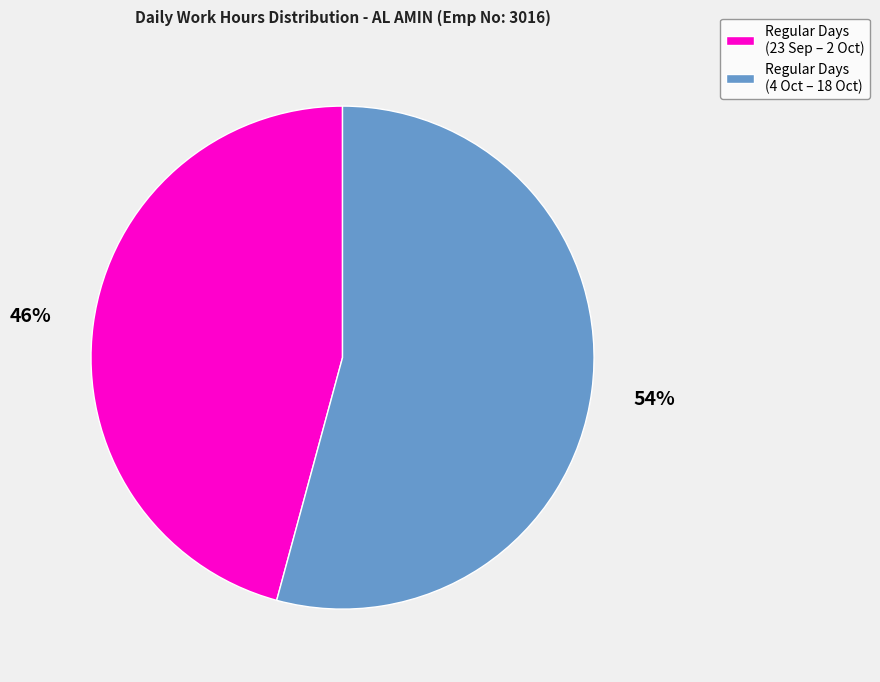

To the nearest percent, what is the difference between the largest and smallest slice percentages?

8%